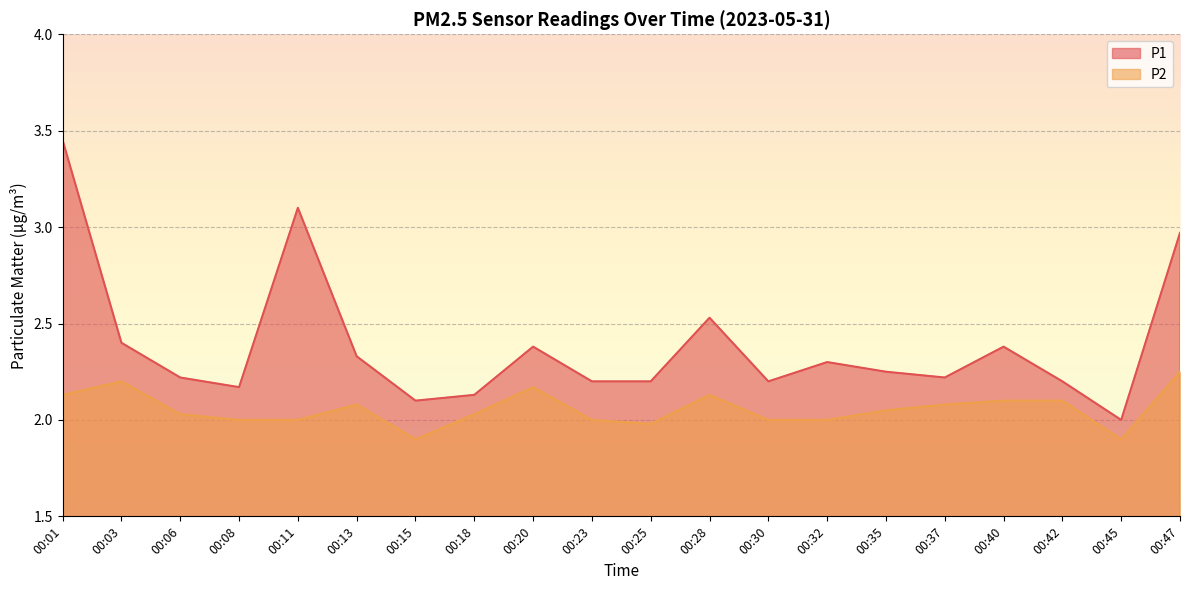

Read the P1 value at 00:13.

2.3